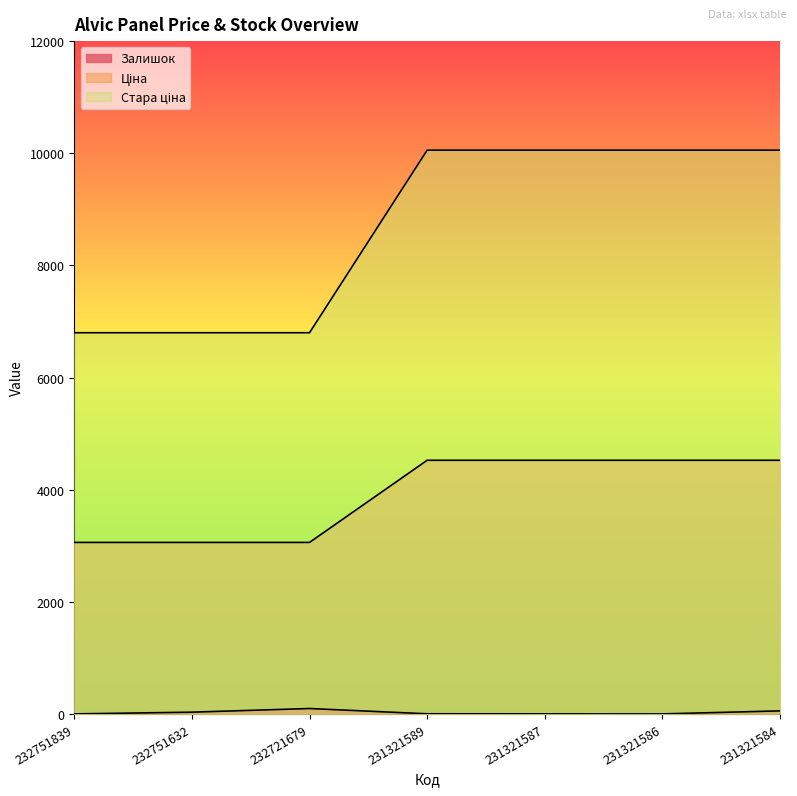

The Залишок series shows 21.2 at 232751632. True or false?

False